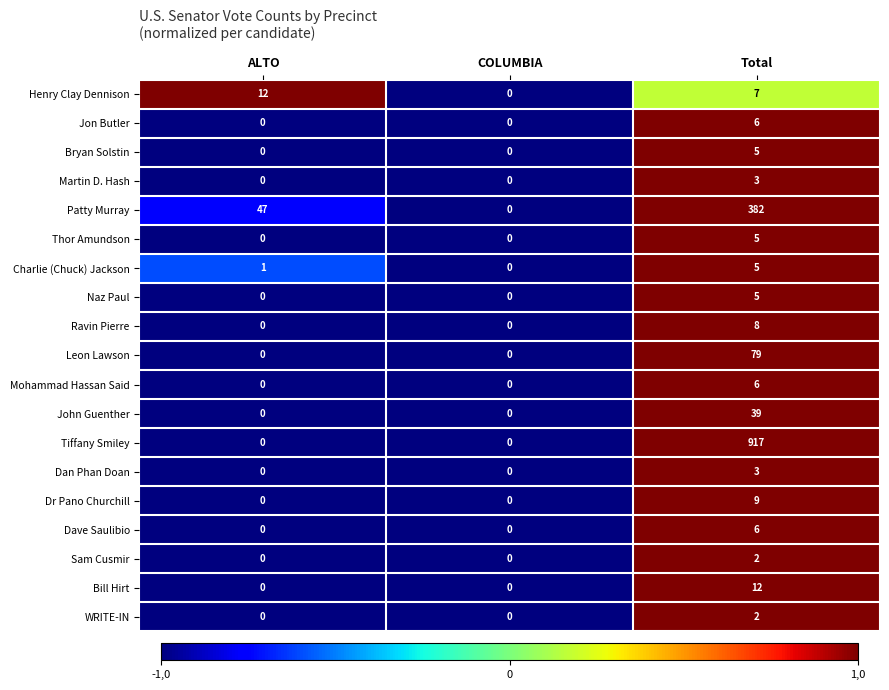

Which series has the widest spread of values?

Tiffany Smiley